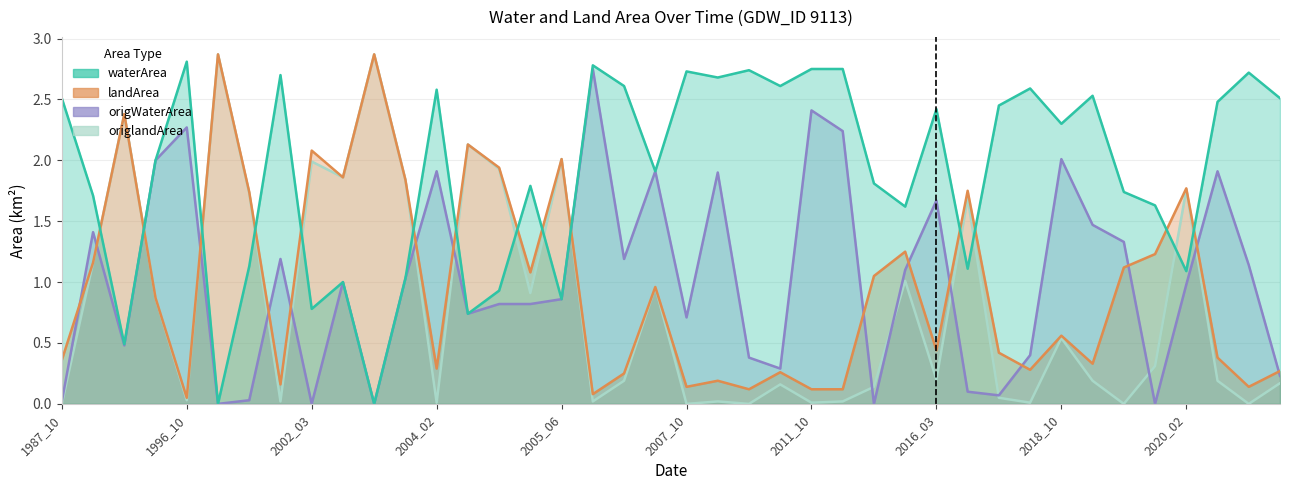

Which series has the largest total across all categories?

waterArea